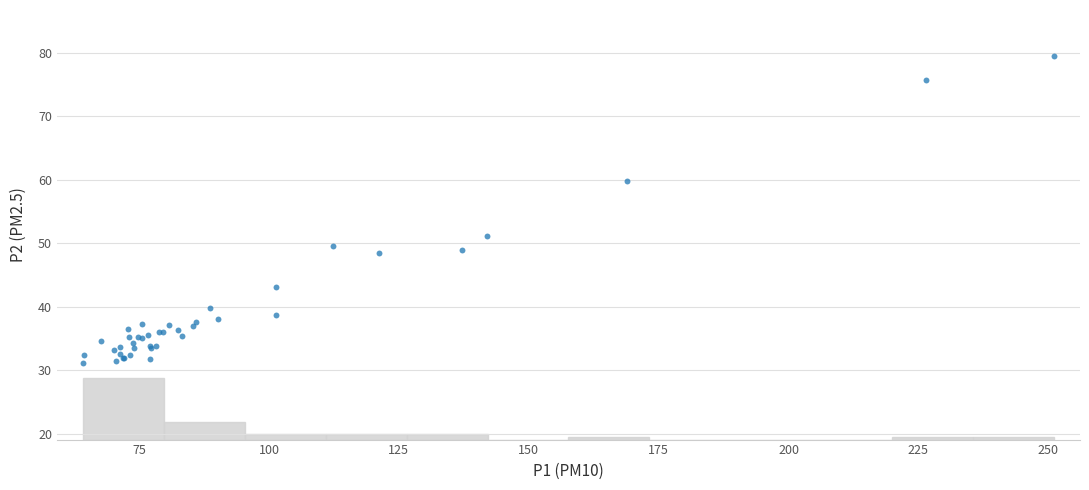

What Y value in the scatter plot is closest to 55?

51.2